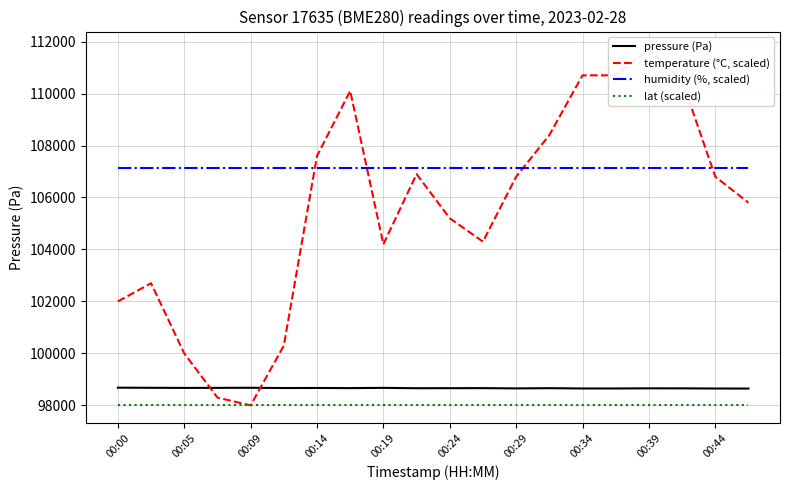

Count the number of data series in this chart.

4